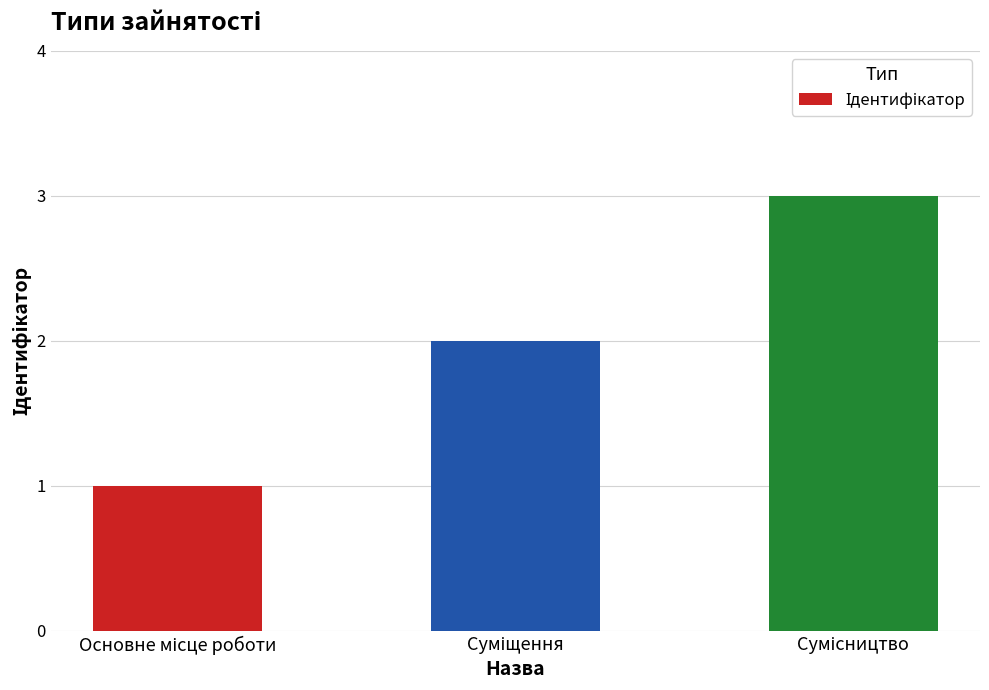

What is the sum of all values?

6